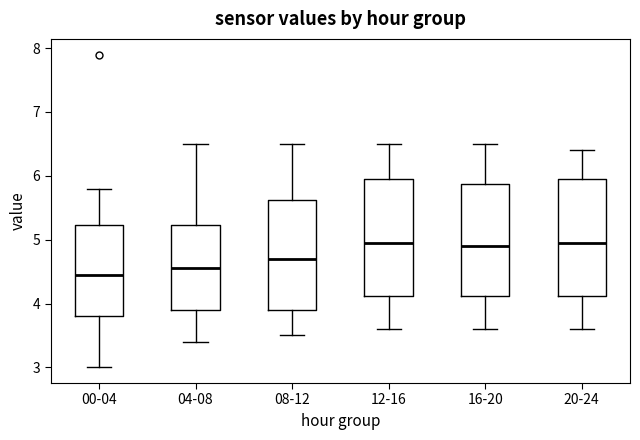

Reading left to right, transcribe this box plot: for each box, give where its median line is, the range the box spans, and where its two whiskers end, as read against the y-axis. The values are not printed on the chart, so give them approximately, as read against the axis.

00-04: median 4.5, box 3.8 to 5.2, whiskers 3.0 to 5.8
04-08: median 4.6, box 3.9 to 5.2, whiskers 3.4 to 6.5
08-12: median 4.7, box 3.9 to 5.6, whiskers 3.5 to 6.5
12-16: median 5.0, box 4.1 to 6.0, whiskers 3.6 to 6.5
16-20: median 4.9, box 4.1 to 5.9, whiskers 3.6 to 6.5
20-24: median 5.0, box 4.1 to 6.0, whiskers 3.6 to 6.4